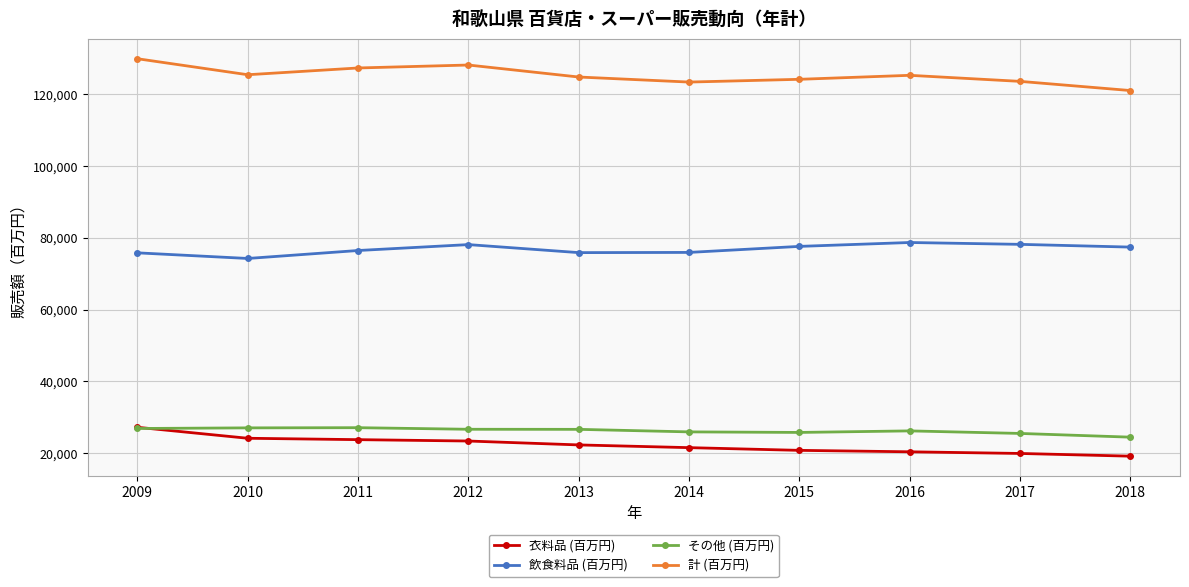

The value of 計 (百万円) at 2012 is 128210. True or false?

True